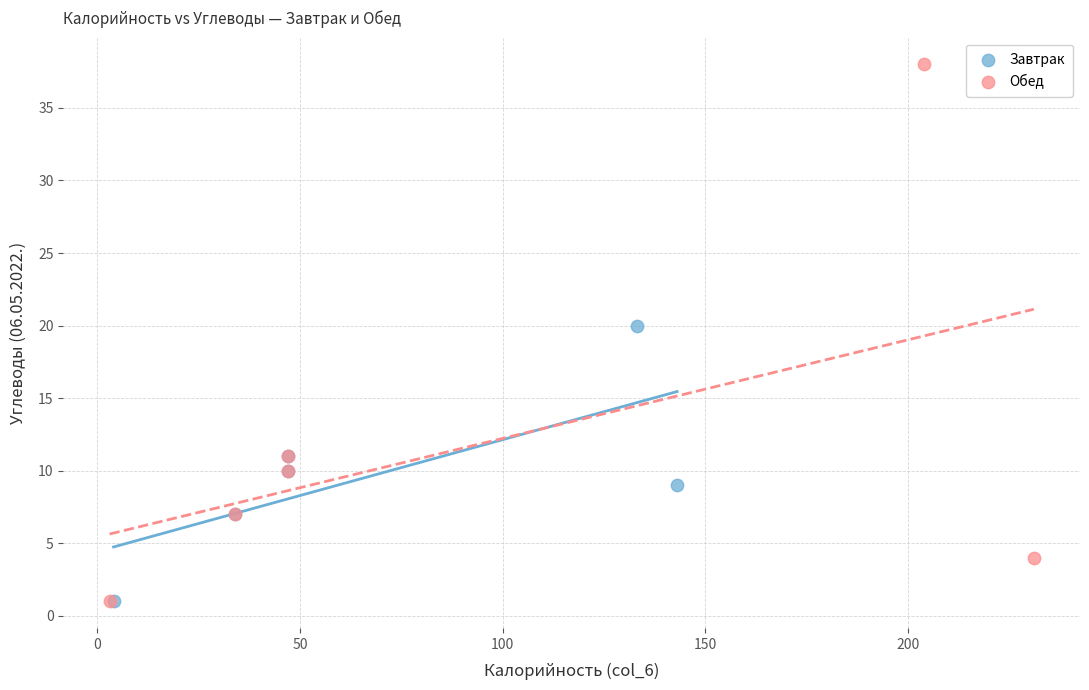

Which series has the largest Y range (max minus min)?

Обед